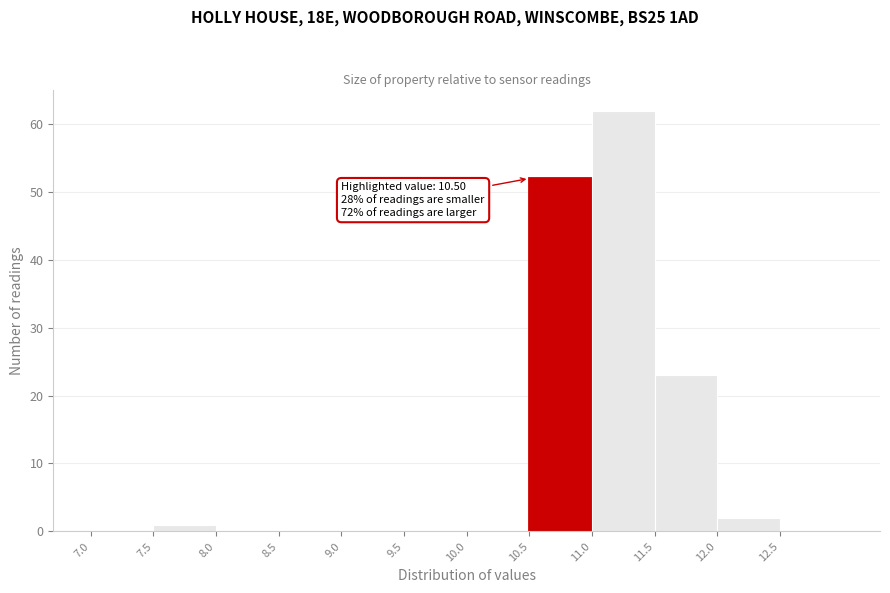

Which range on the x-axis has the tallest bar?

11.0 to 11.5